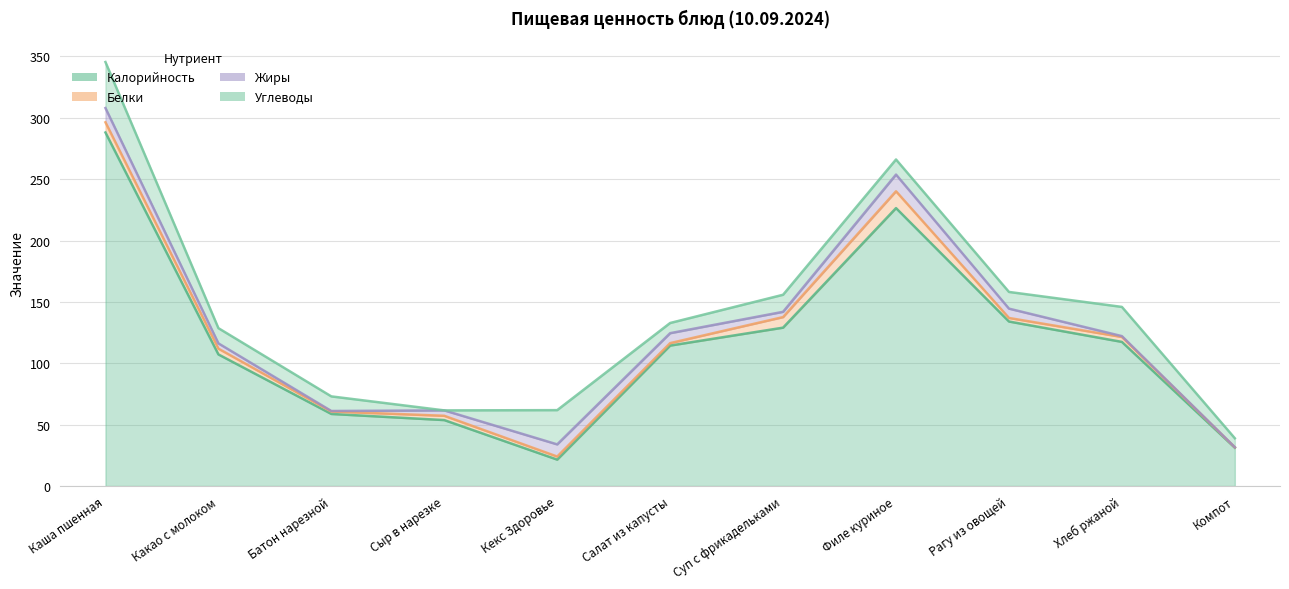

Count the number of categories in the chart.

11